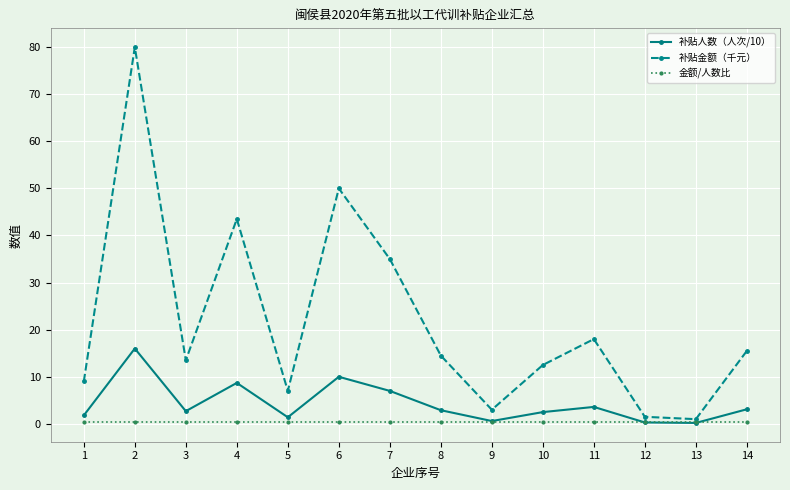

True or false: 补贴金额（千元） has a value of 11.5 at 5.

False